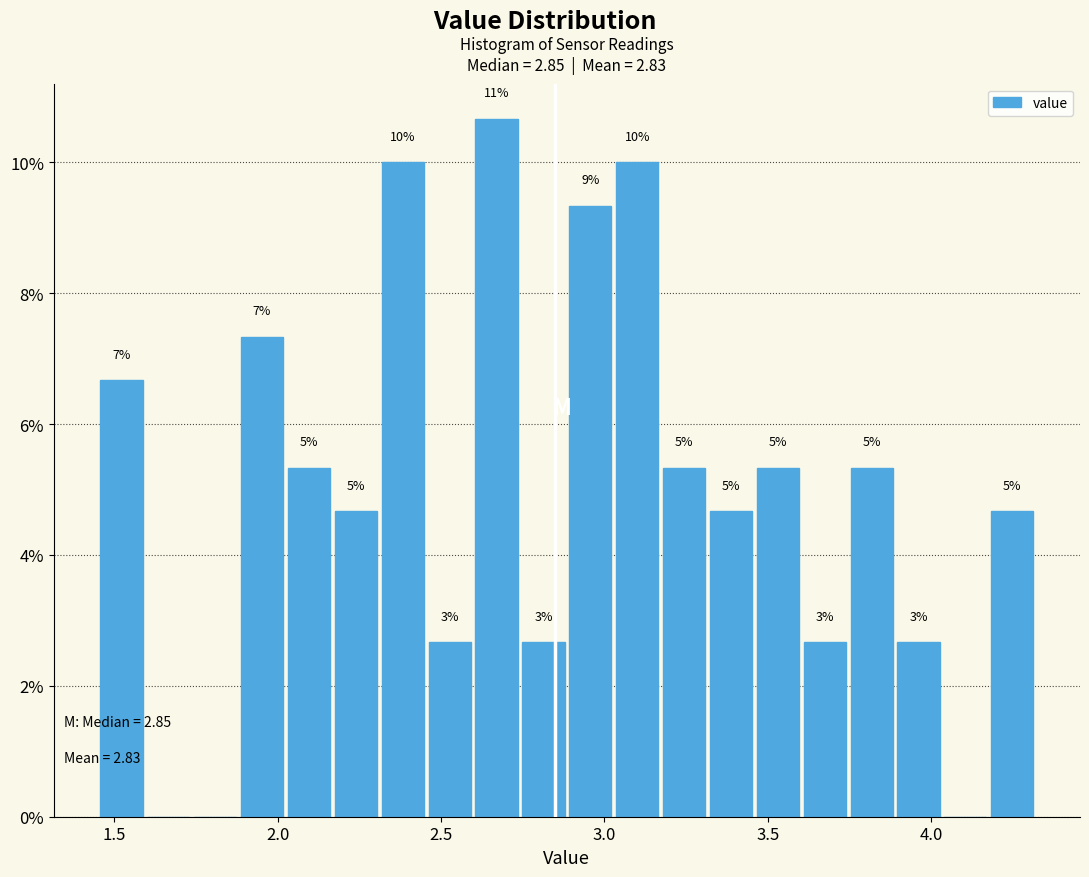

Around what value on the x-axis is the tallest bar? Give the approximate position of its centre, as read against the axis.

2.65